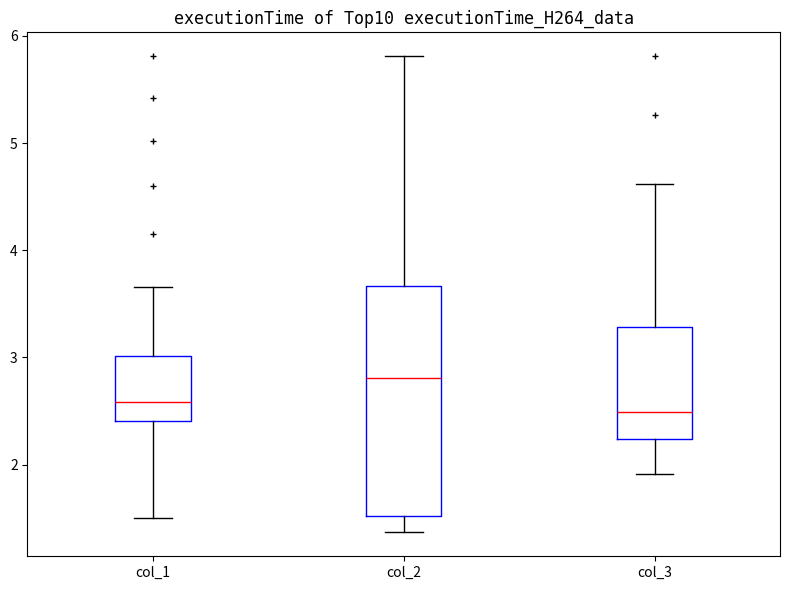

Reading left to right, read every box against the y-axis: the position of its median line, the range the box covers, and the ends of its whiskers. The values are not printed on the chart, so give them approximately, as read against the axis.

col_1: median 2.6, box 2.4 to 3.0, whiskers 1.5 to 3.7
col_2: median 2.8, box 1.5 to 3.7, whiskers 1.4 to 5.8
col_3: median 2.5, box 2.2 to 3.3, whiskers 1.9 to 4.6